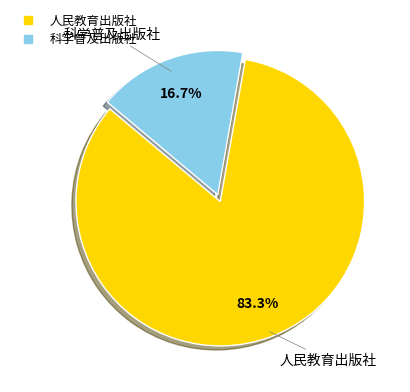

Which category accounts for the majority?

人民教育出版社